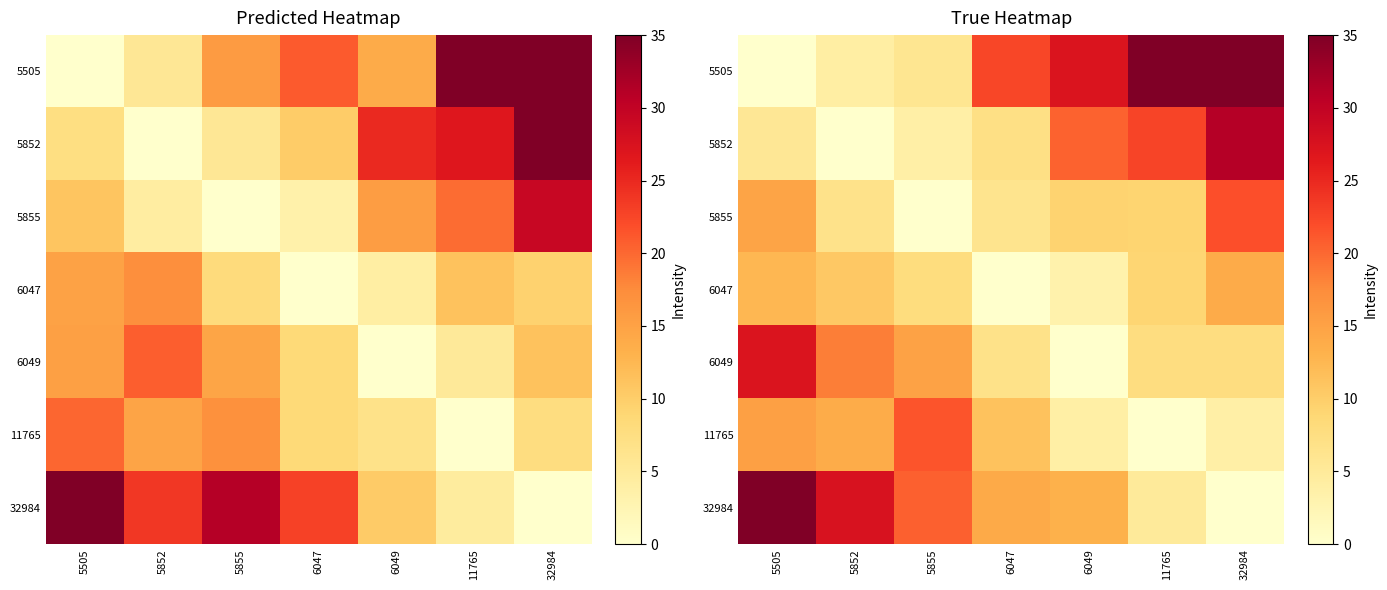

Which has a higher value, 5855 or 32984?

32984